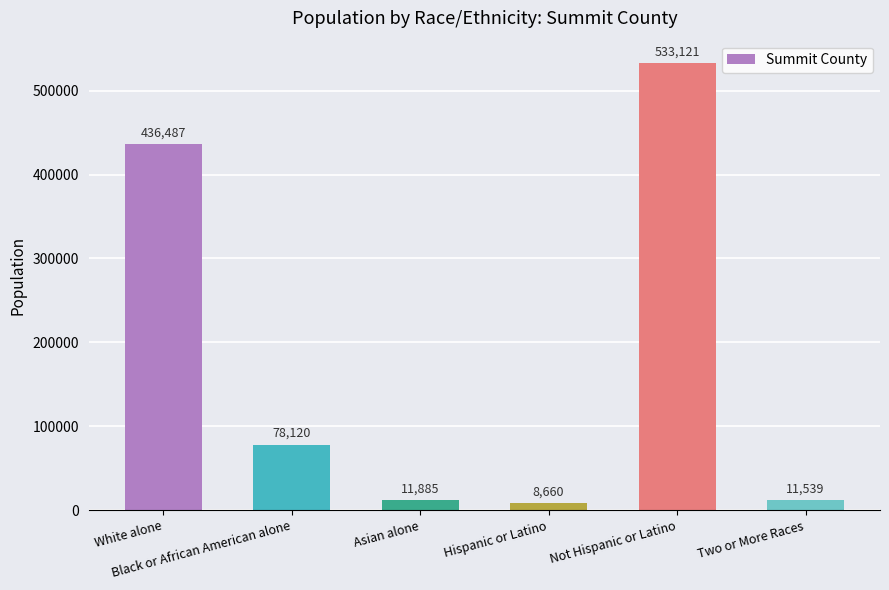

Which category has the highest value across all series?

Not Hispanic or Latino